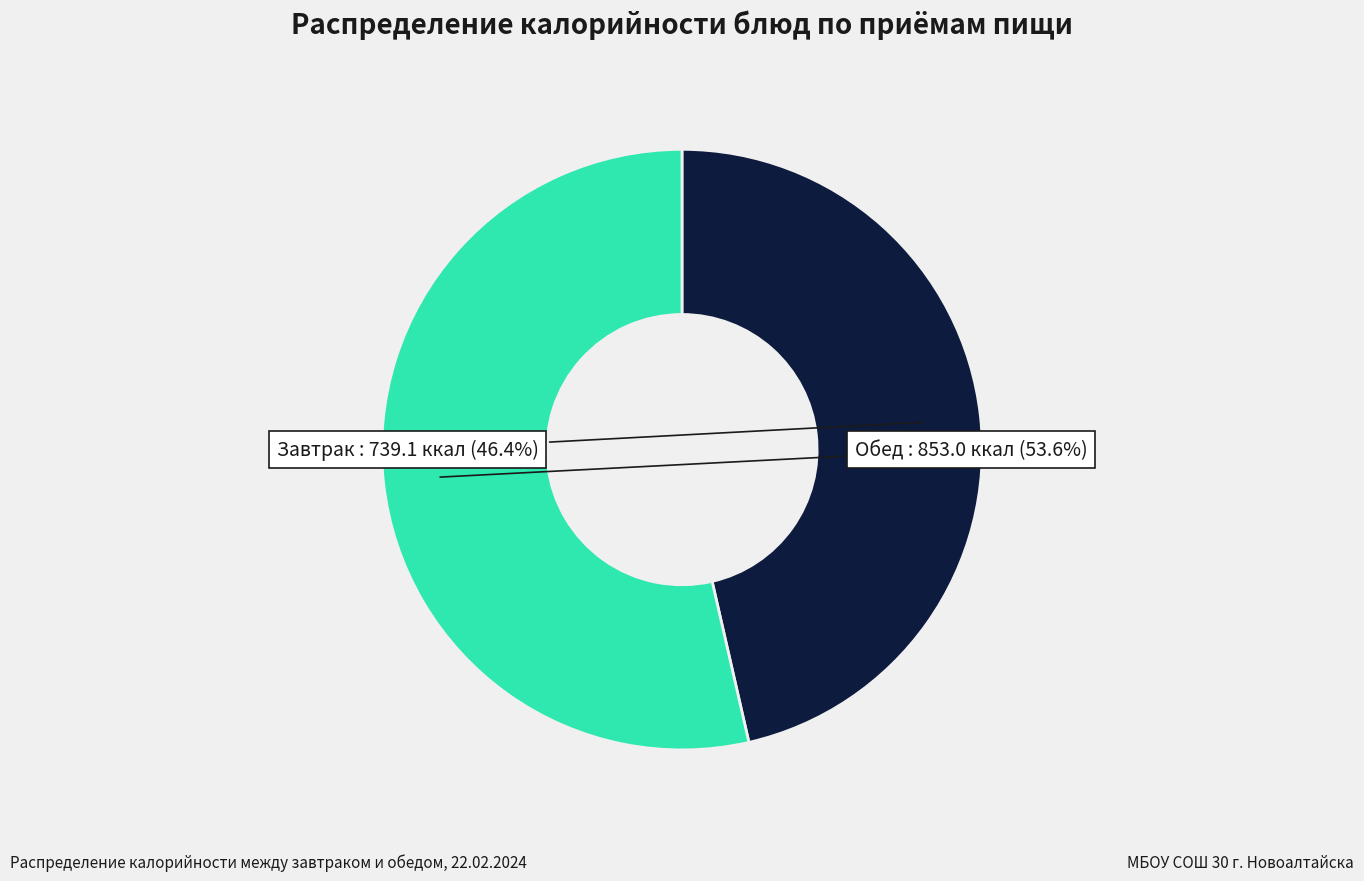

Rank the categories by value from highest to lowest.

Обед, Завтрак